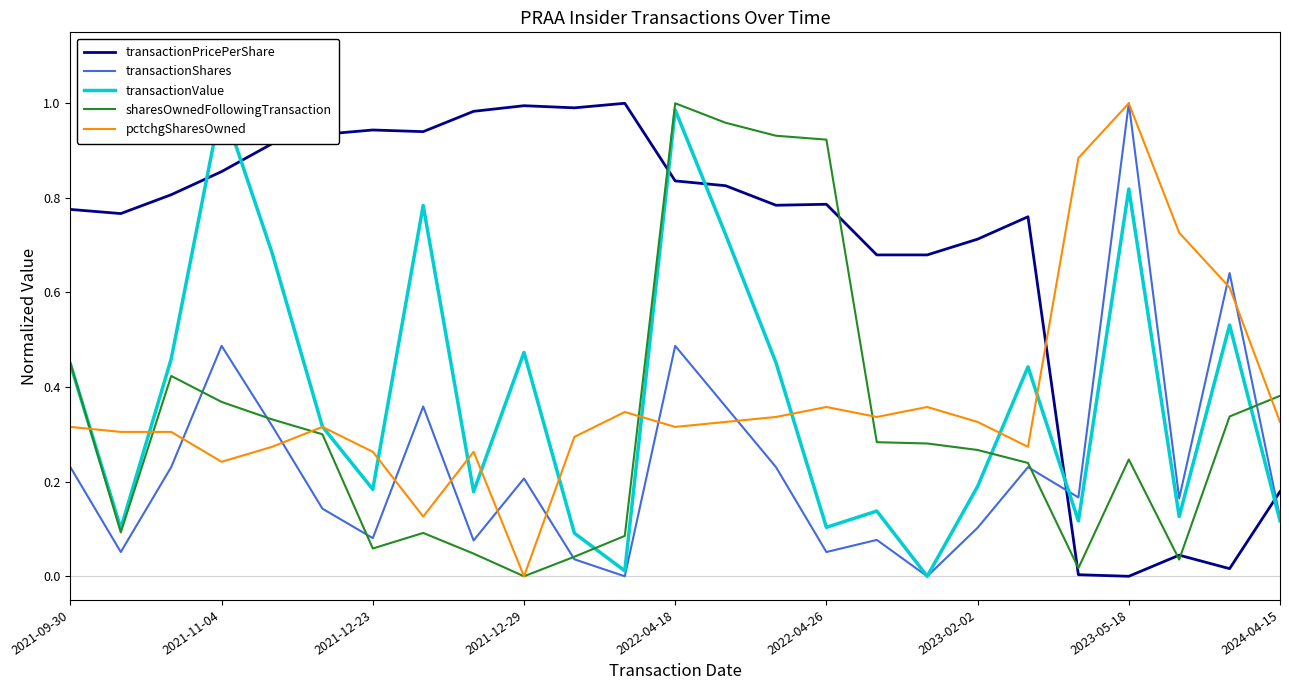

True or false: pctchgSharesOwned and transactionPricePerShare intersect in this chart.

True